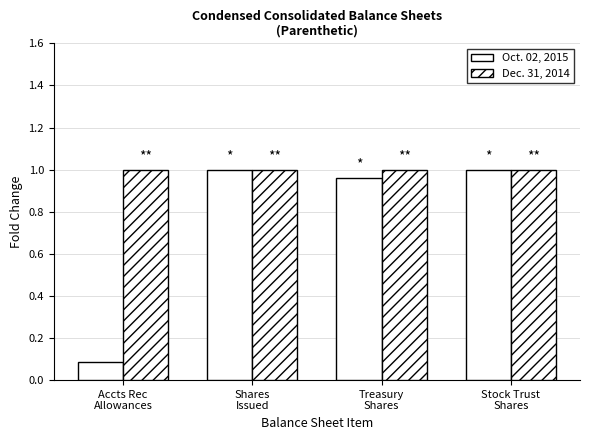

What is the label of the 1st bar from the left?

Accts Rec
Allowances